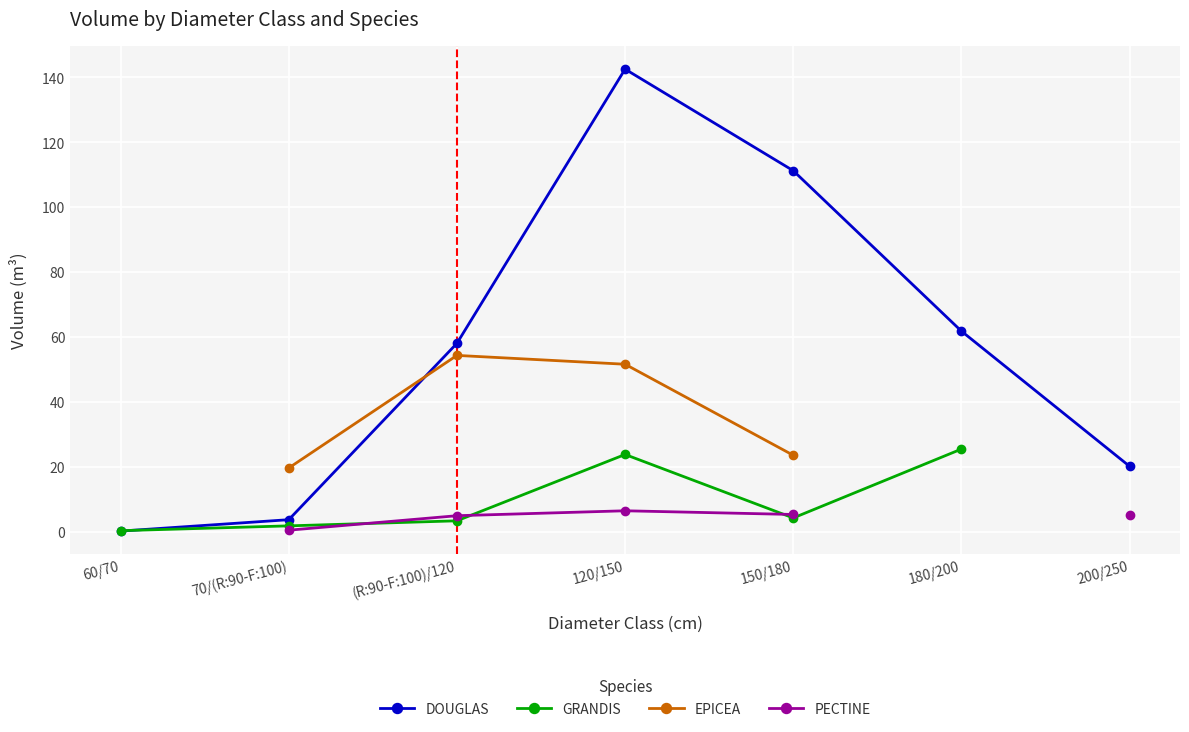

Between 180/200 and 200/250, which series saw the biggest shift?

DOUGLAS